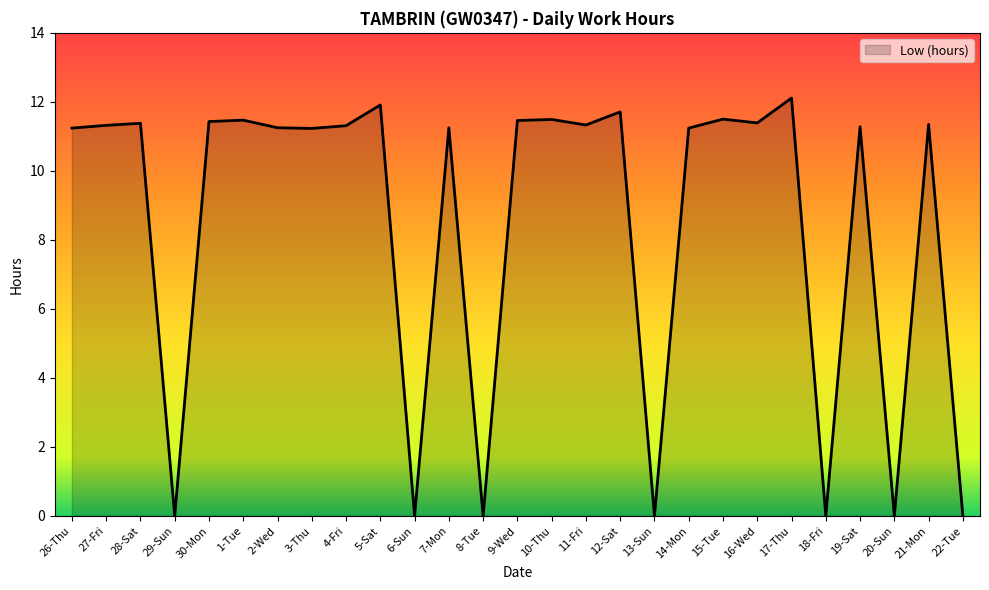

True or false: the data shows -7.2 at 6-Sun.

False